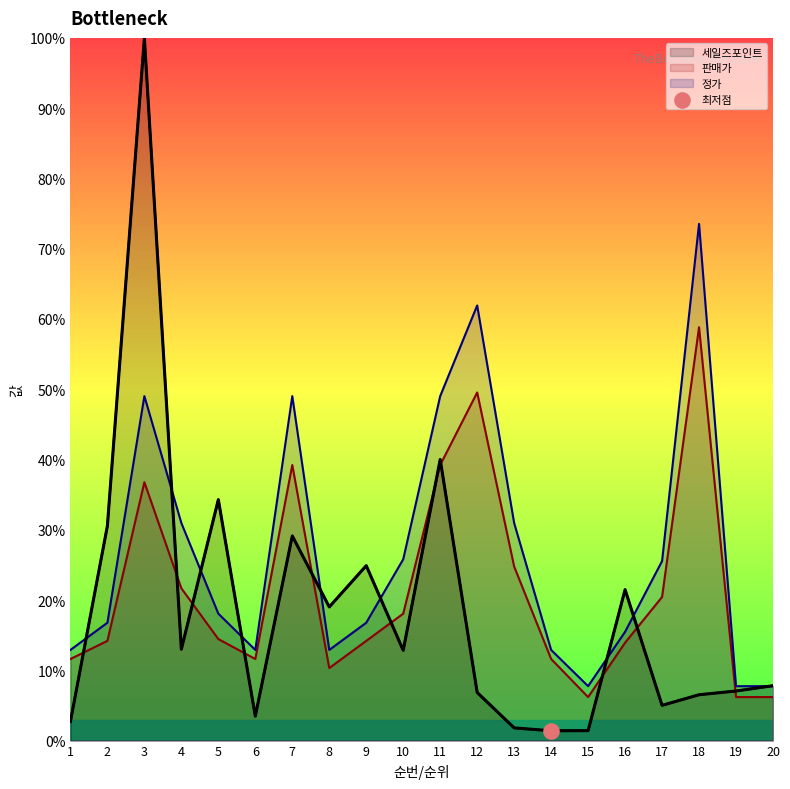

At how many categories does at least one series exceed 26?

9